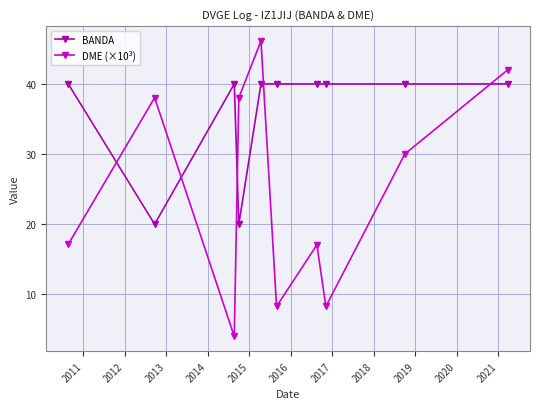

List the series in order of their overall mean, lowest first.

DME (×10³), BANDA